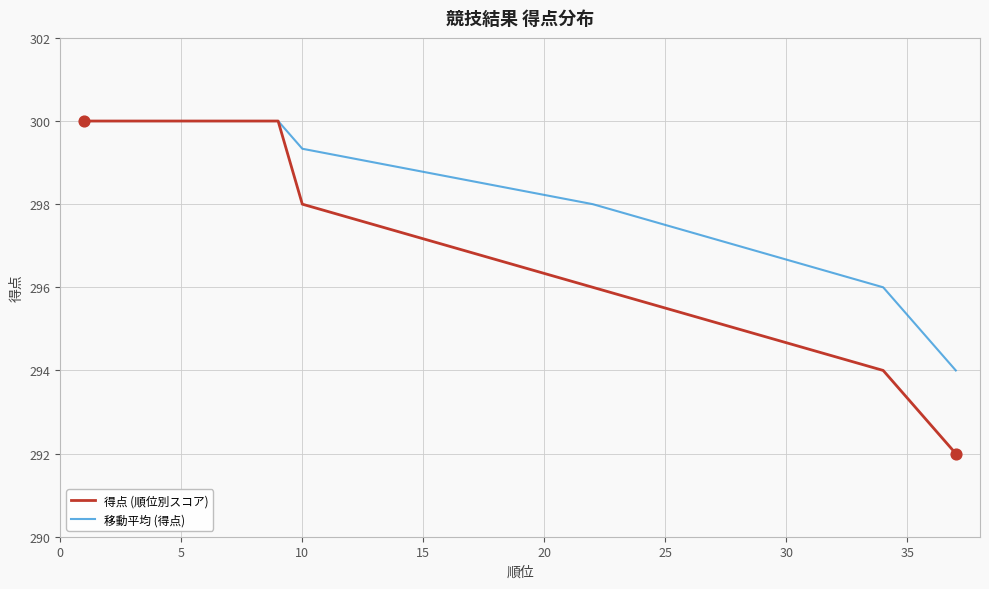

Which series has the largest range (max minus min)?

得点 (順位別スコア)